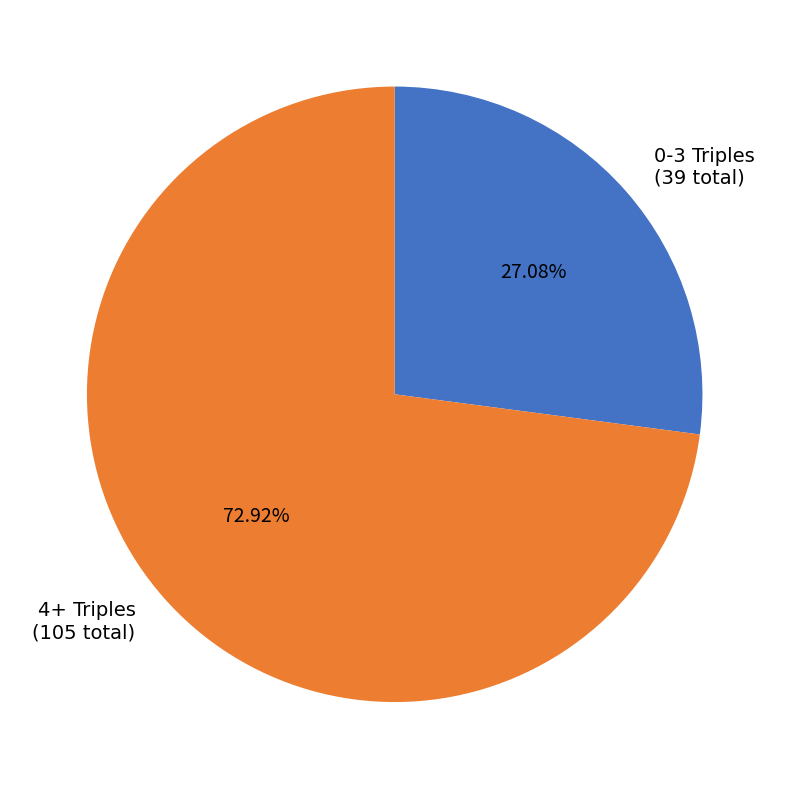

Do 4+ Triples (105 total) and 0-3 Triples (39 total) together represent more than half of the pie?

Yes